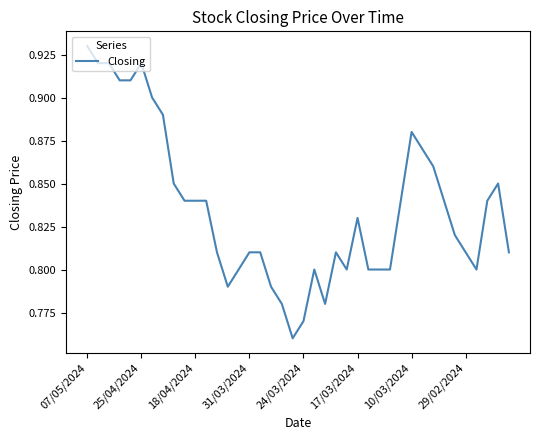

How many interior local peaks (higher than both neighbors) does the data have?

6